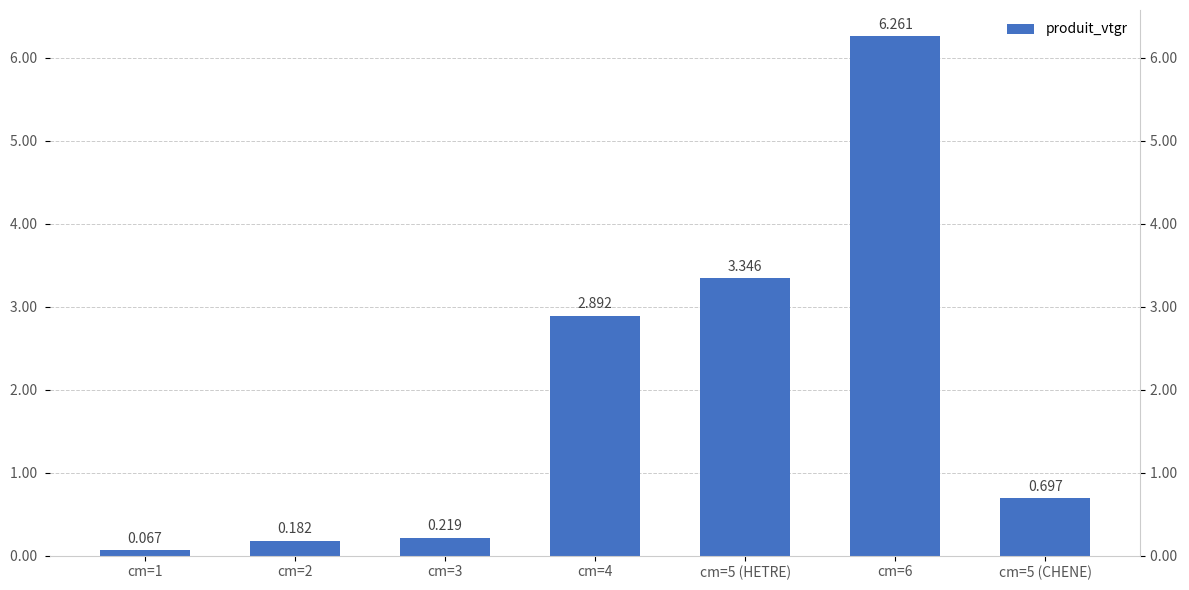

Rank the categories by value from highest to lowest.

cm=6, cm=5 (HETRE), cm=4, cm=5 (CHENE), cm=3, cm=2, cm=1